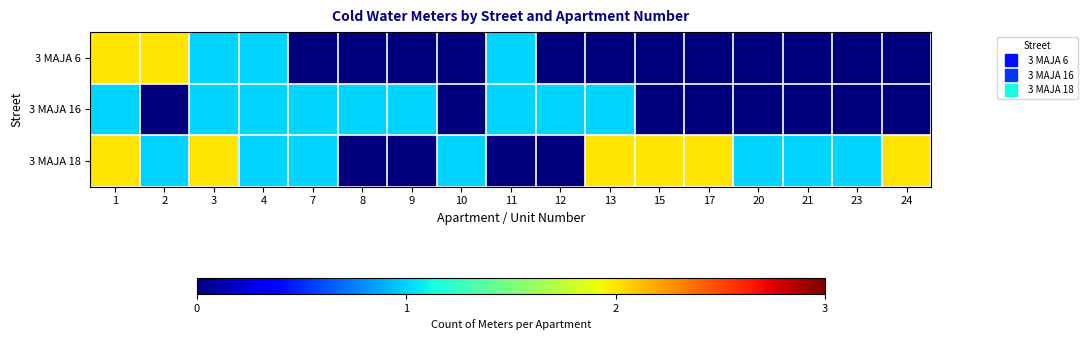

Reading left to right, extract all data points from this chart.

3 MAJA 6: 1=2	2=2	3=1	4=1	7=0	8=0	9=0	10=0	11=1	12=0	13=0	15=0	17=0	20=0	21=0	23=0	24=0
3 MAJA 16: 1=1	2=0	3=1	4=1	7=1	8=1	9=1	10=0	11=1	12=1	13=1	15=0	17=0	20=0	21=0	23=0	24=0
3 MAJA 18: 1=2	2=1	3=2	4=1	7=1	8=0	9=0	10=1	11=0	12=0	13=2	15=2	17=2	20=1	21=1	23=1	24=2